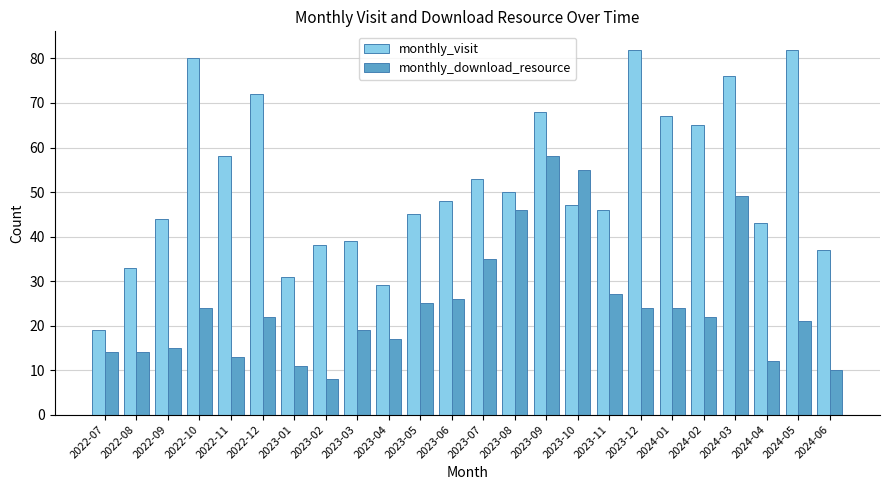

What is the maximum value shown in the chart?

82